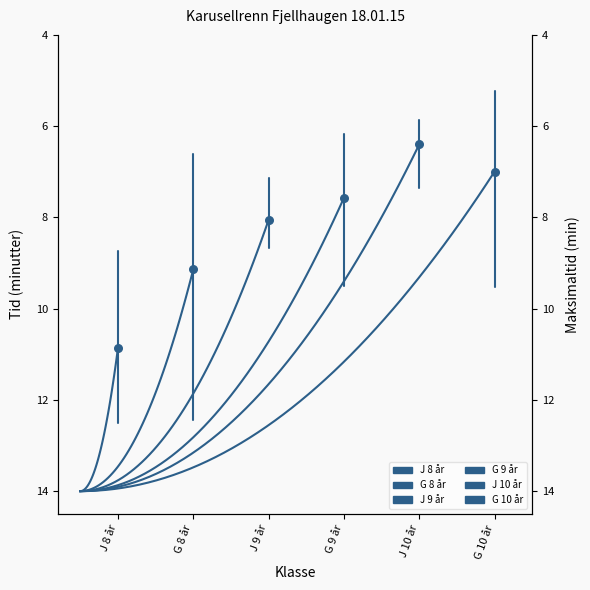

What is the total value across all series at G 8 år?

39.7